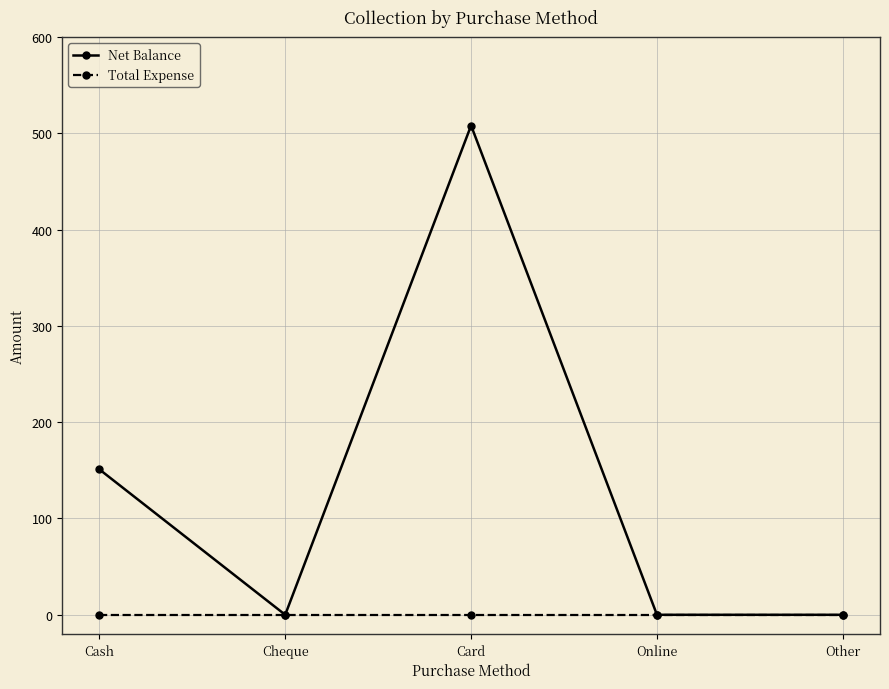

True or false: Net Balance has a value of 0 at Other.

True